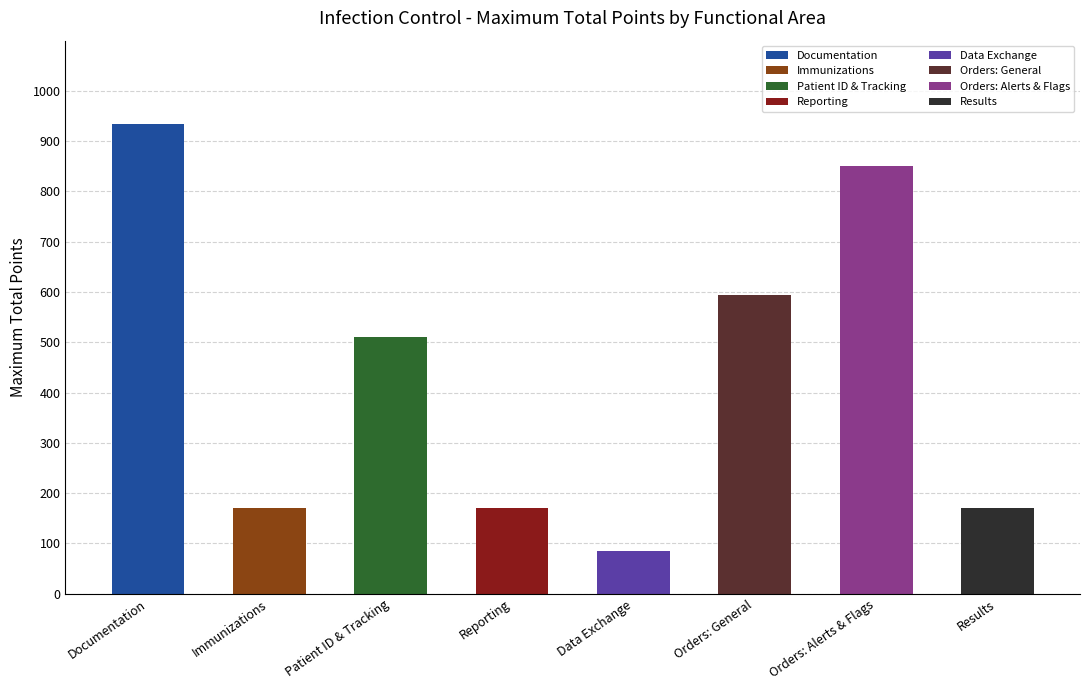

Are the bars horizontal?

No